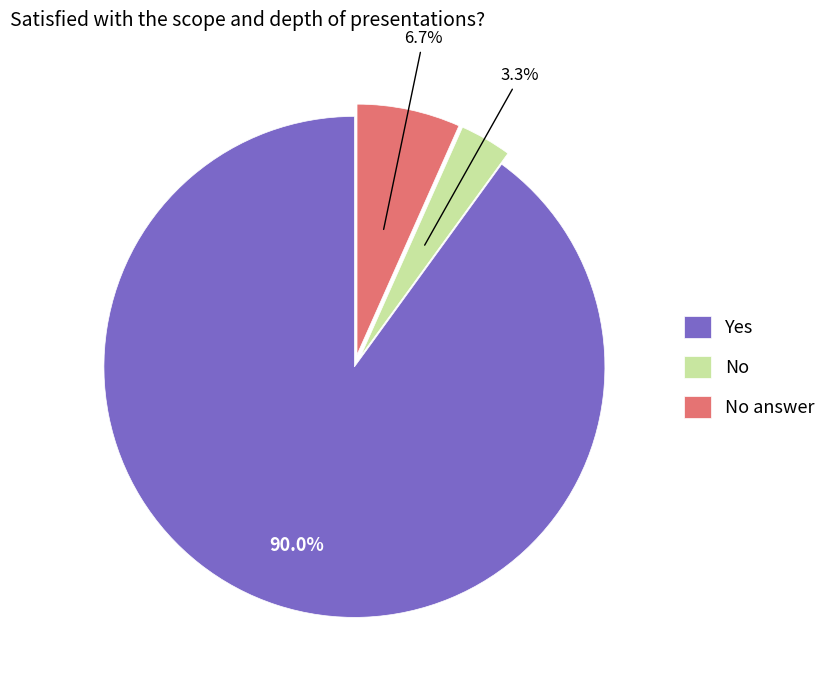

Rank the categories by value from highest to lowest.

Yes, No answer, No